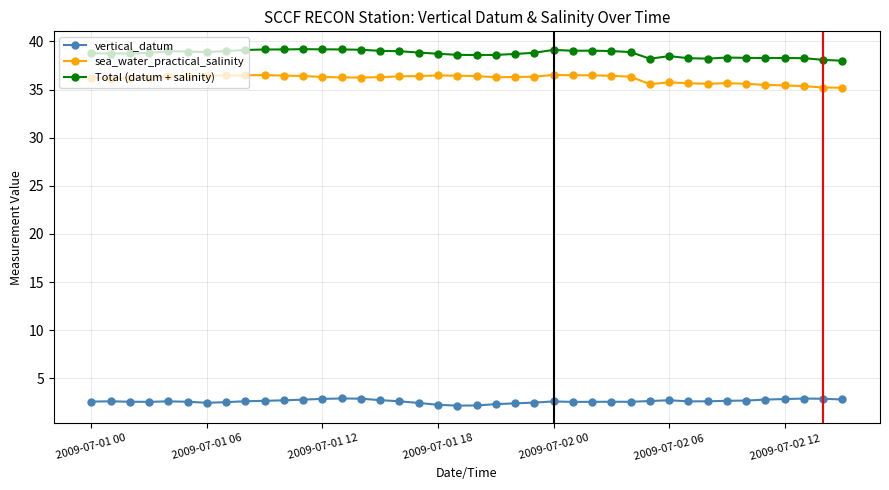

What is the lowest value of the vertical_datum series?

2.2